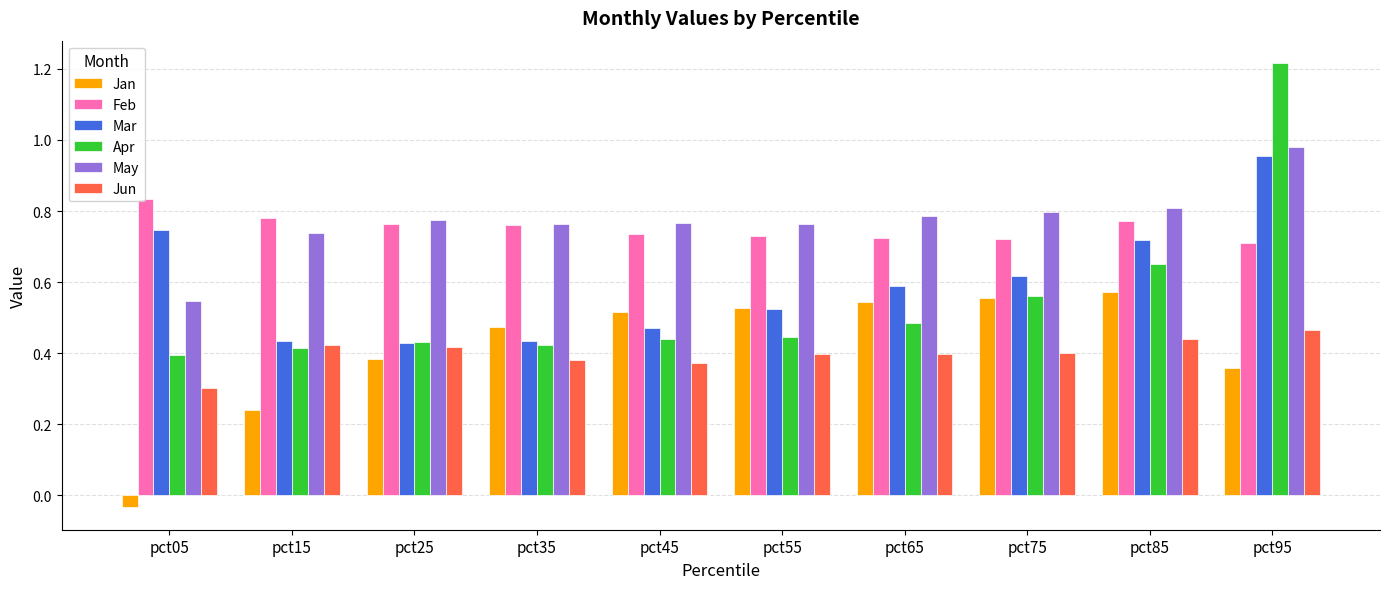

Which series has the widest spread of values?

Apr